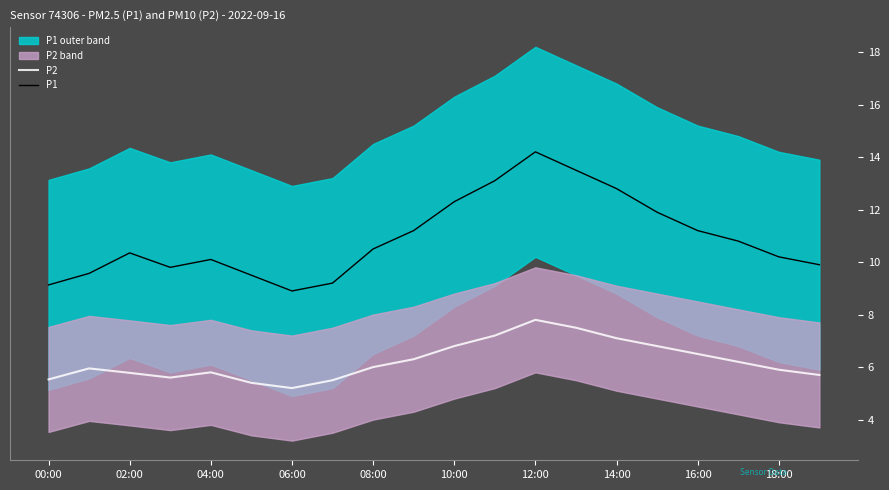

What is the maximum value for P1?

14.2